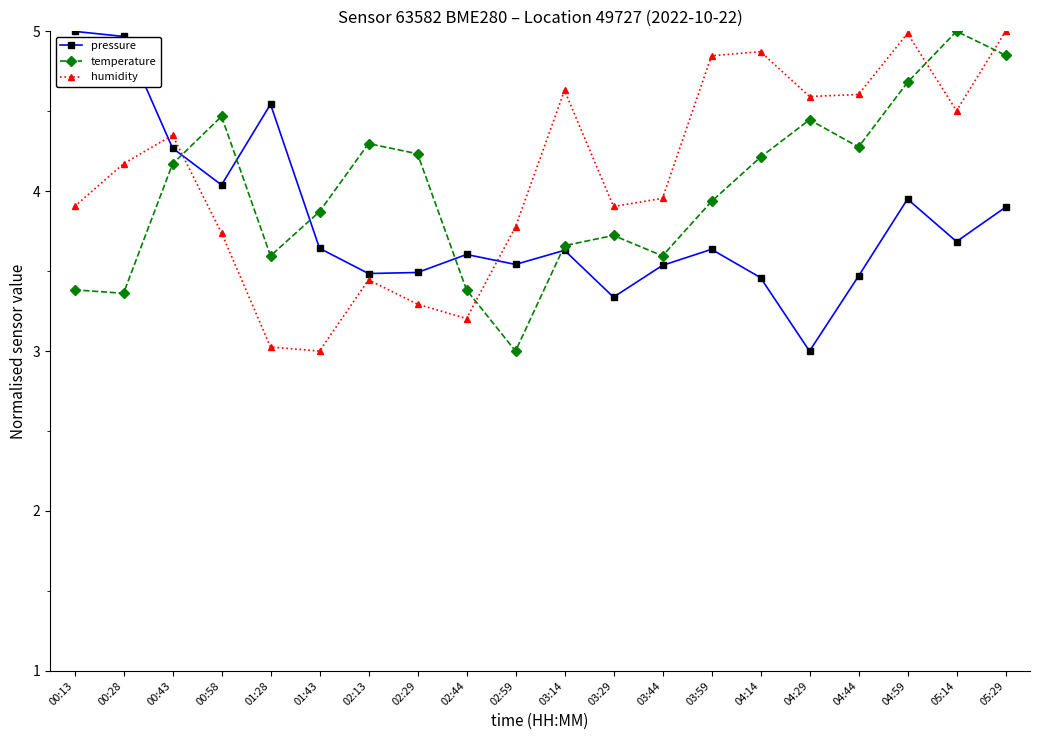

Does the chart display data point markers on the line(s)?

Yes